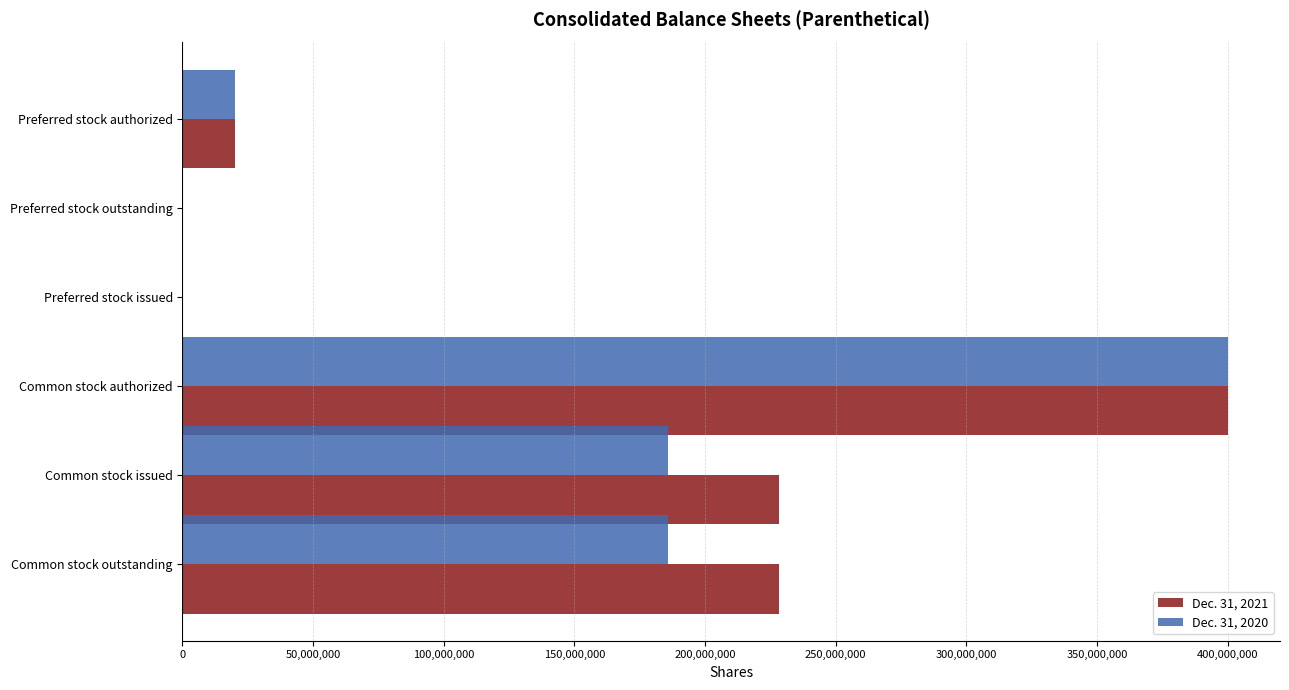

True or false: Dec. 31, 2021 has a value of 0 at Preferred stock outstanding.

True